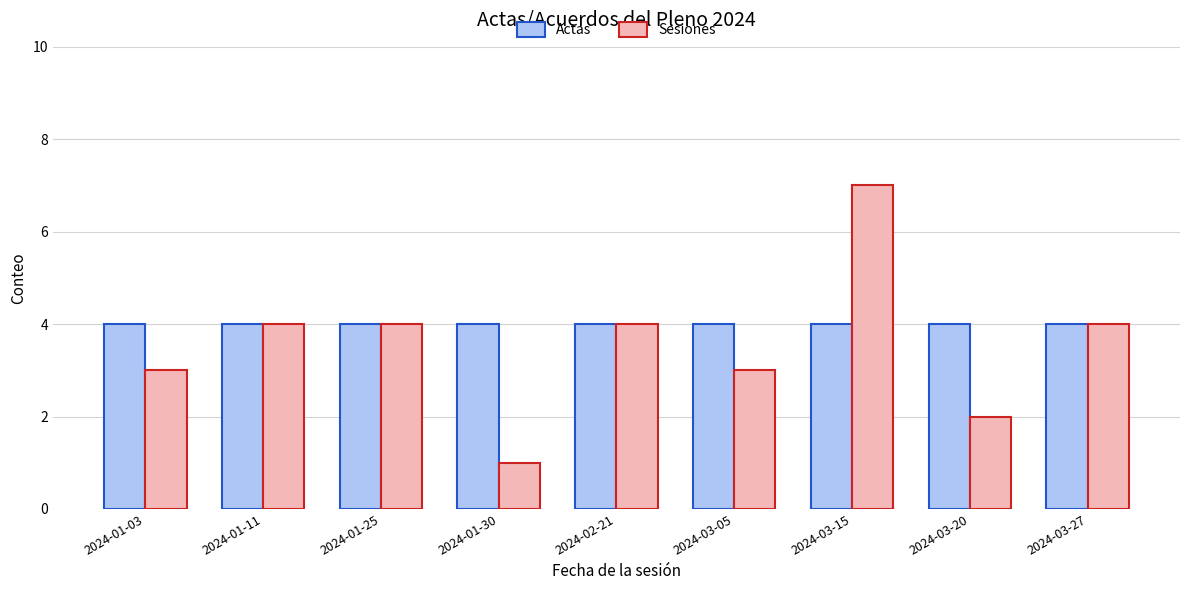

Rank the series by their maximum value, from lowest to highest.

Actas, Sesiones